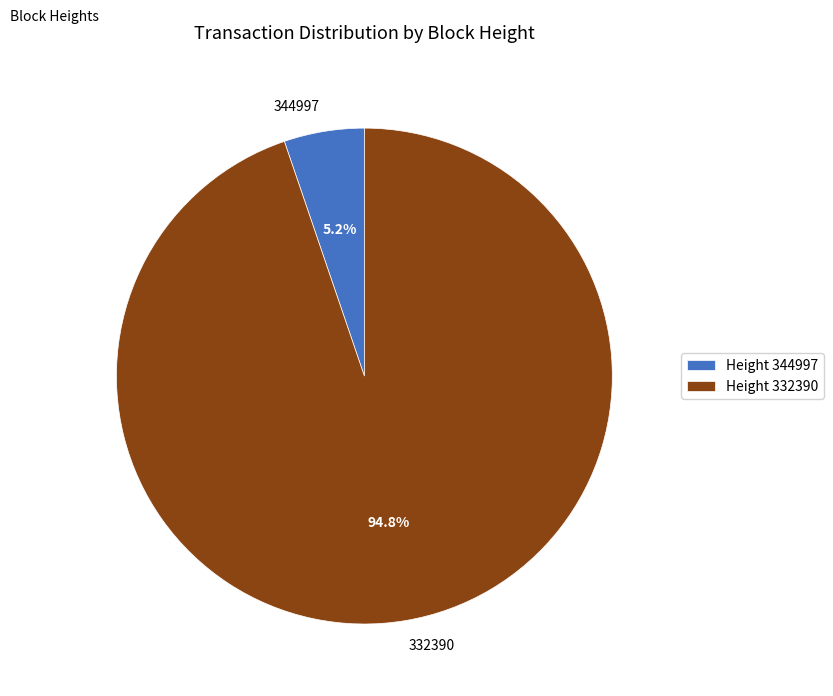

Rank the categories by value from highest to lowest.

332390, 344997